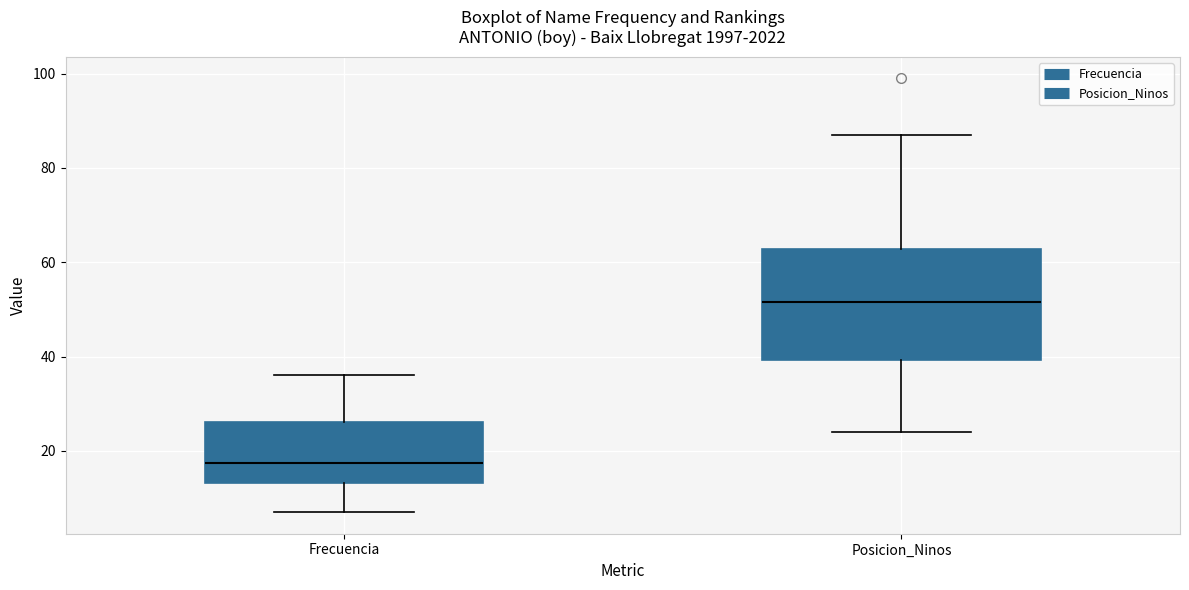

Which box has the lowest median line?

Frecuencia